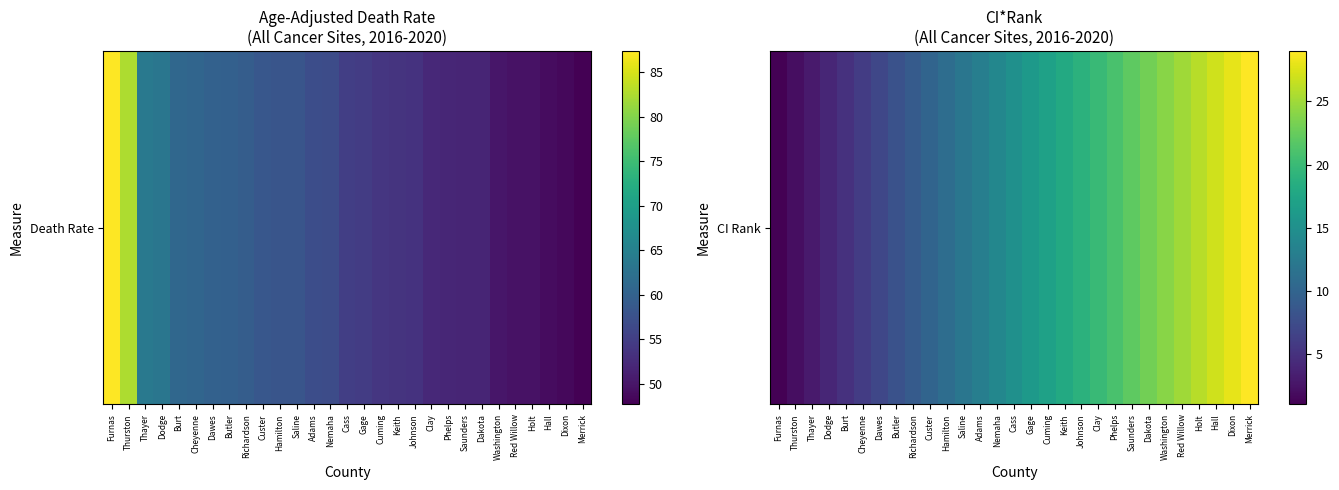

Between Cheyenne and Holt, which is larger?

Holt